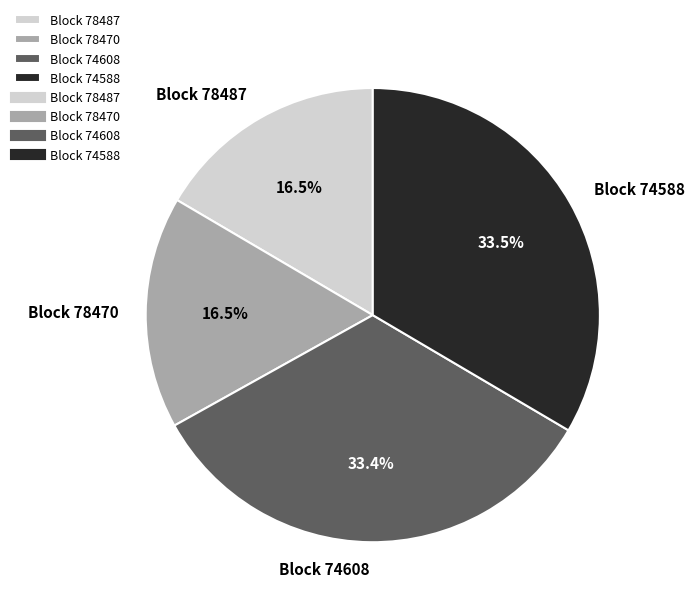

Is there a majority slice in this chart?

No